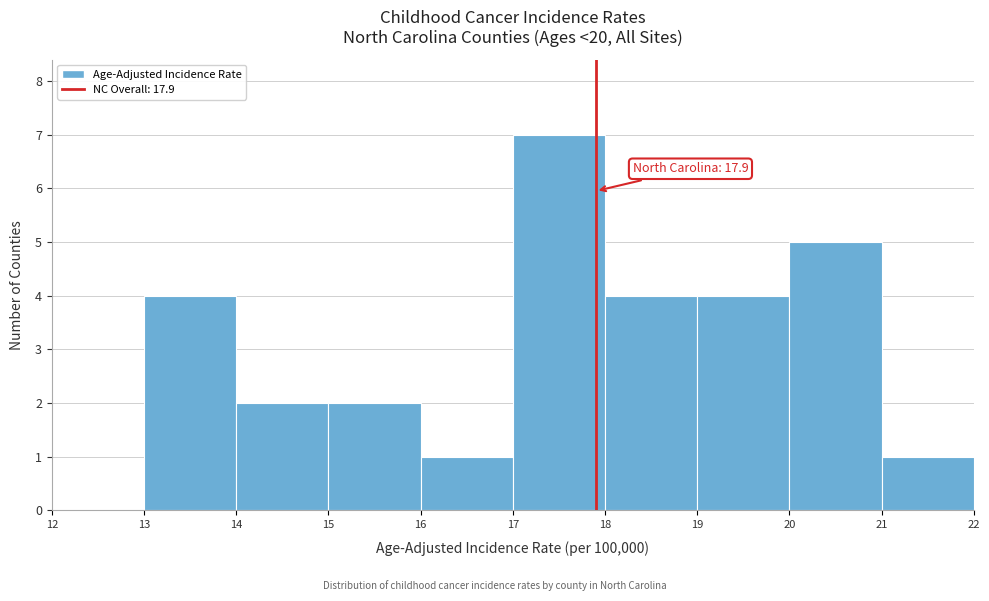

Which range on the x-axis has the tallest bar?

17 to 18